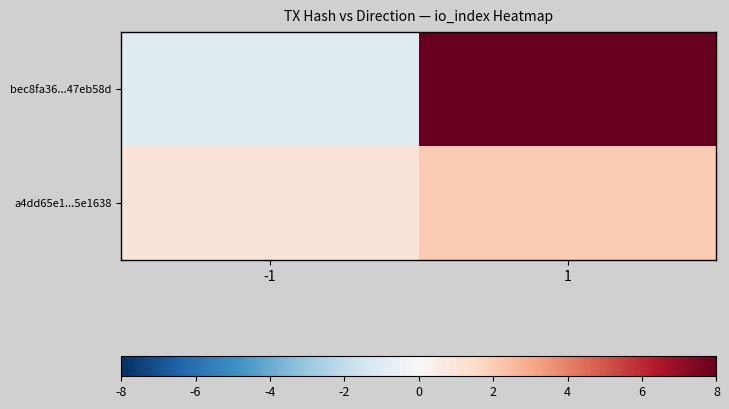

Which has a higher value, 1 or -1?

1